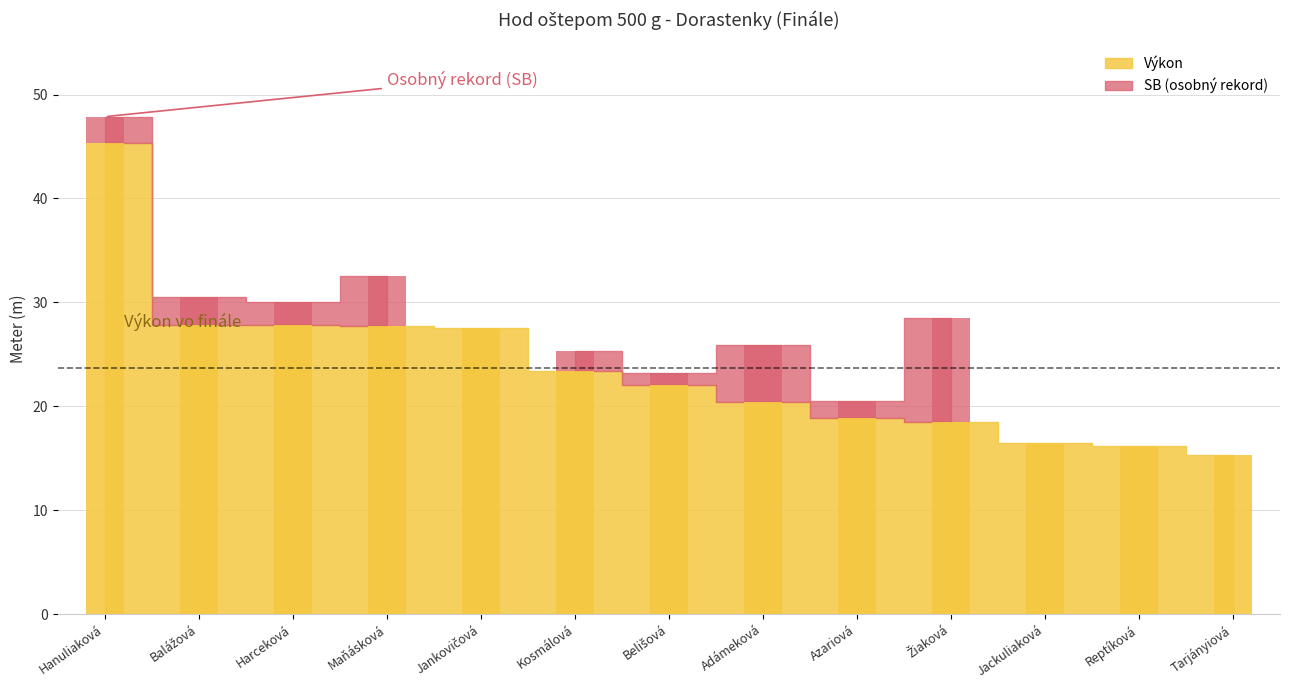

Rank the categories by value from highest to lowest.

Hanuliaková, Balážová, Harceková, Maňásková, Jankovičová, Kosmálová, Belišová, Adámeková, Azariová, Žiaková, Jackuliaková, Reptíková, Tarjányiová